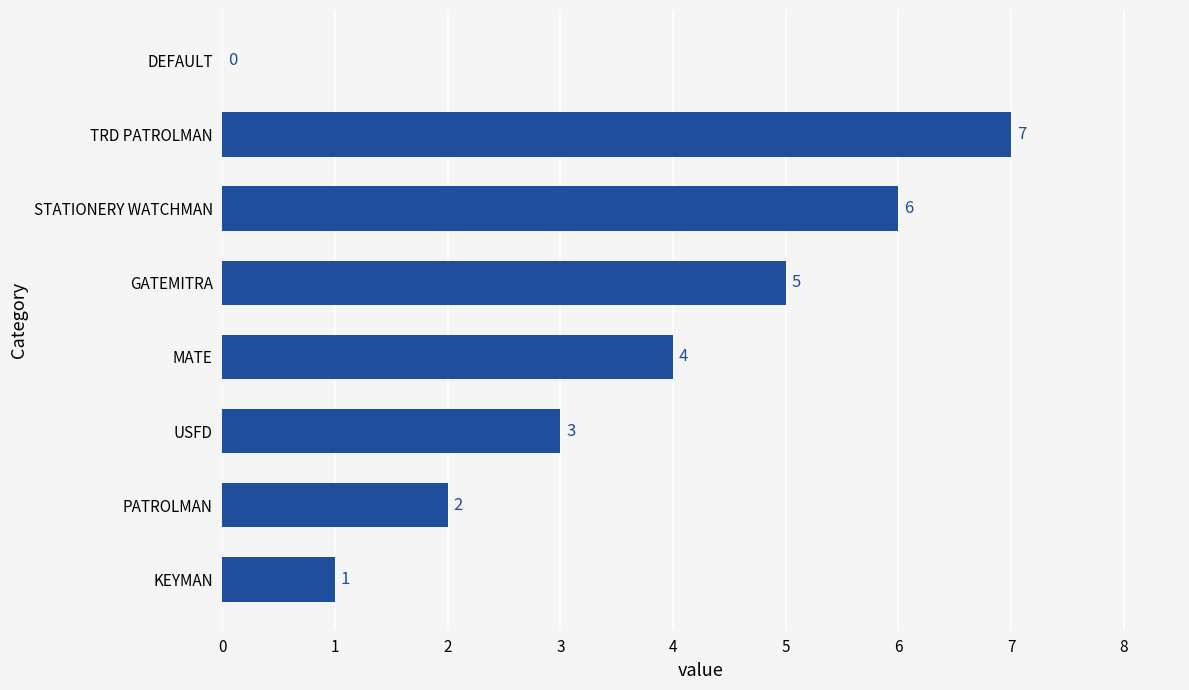

Reading top to bottom, extract all data points from this chart.

DEFAULT=0	TRD PATROLMAN=7	STATIONERY WATCHMAN=6	GATEMITRA=5	MATE=4	USFD=3	PATROLMAN=2	KEYMAN=1